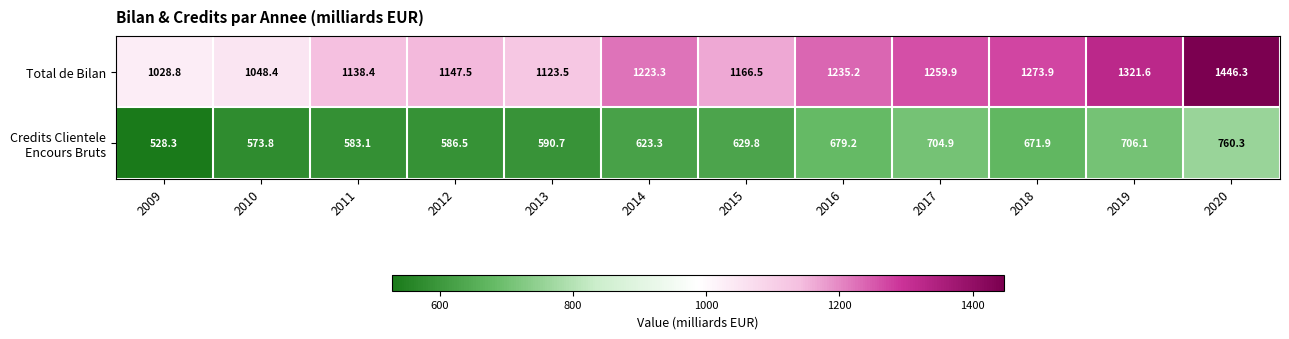

What is the difference between the second highest and second lowest values in the Total de Bilan series?

273.2